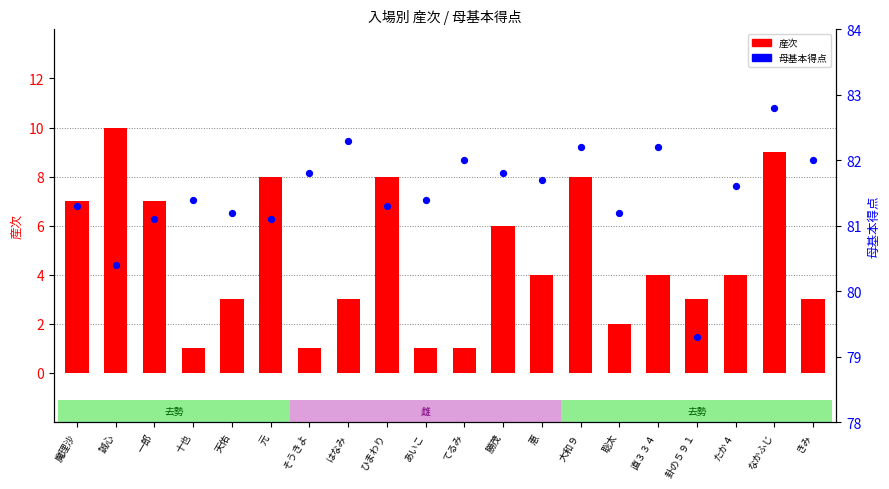

What are all the series names shown in the legend?

産次, 母基本得点